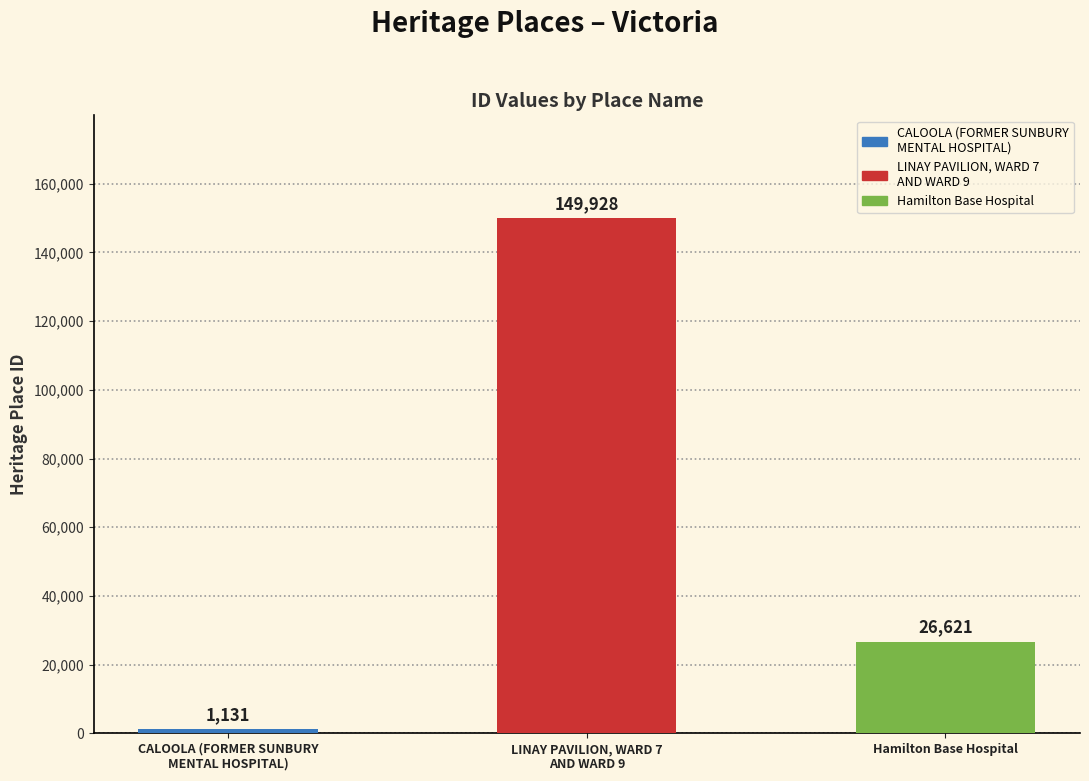

Approximately how many times larger is the value at LINAY PAVILION, WARD 7
AND WARD 9 compared to Hamilton Base Hospital?

5.6